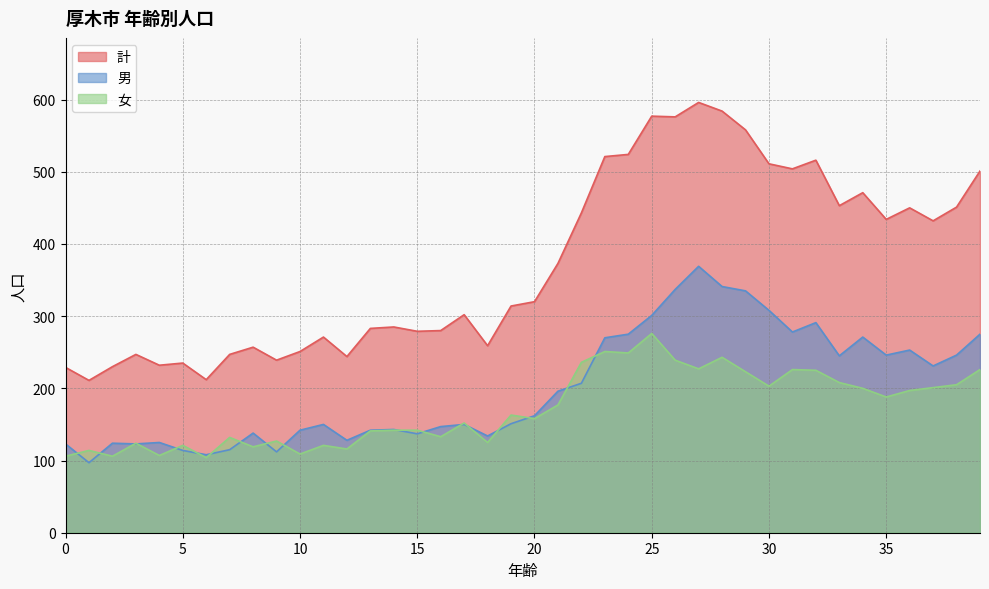

The value of 計 at 17 is 302. True or false?

True